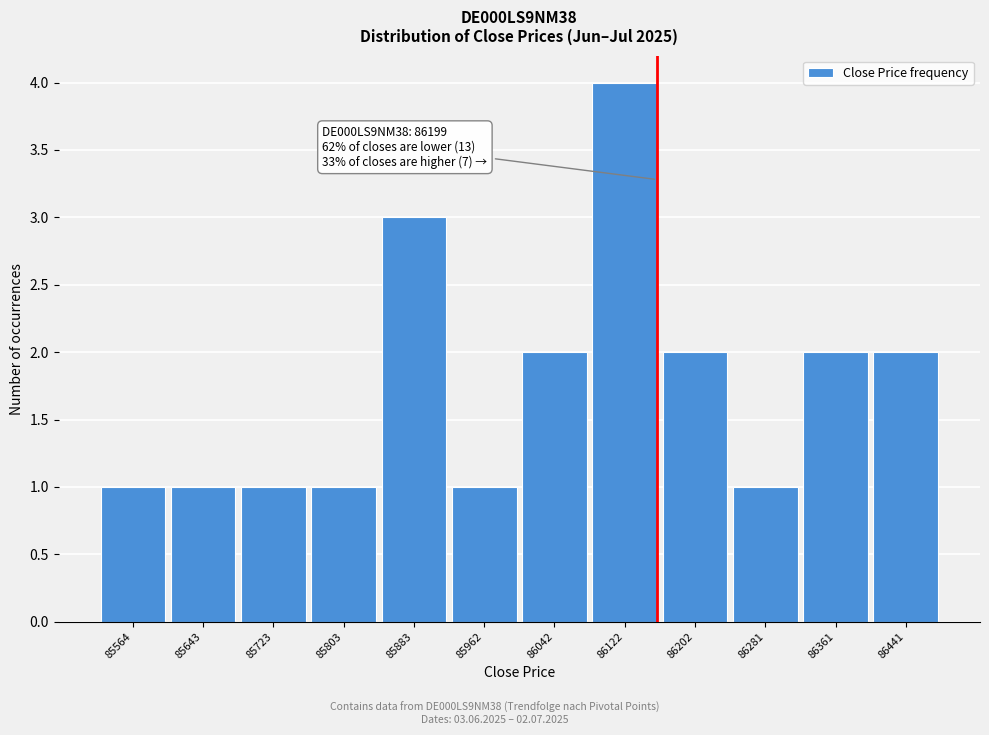

Reading left to right, what are all the values shown in this chart?

85564=1	85643=1	85723=1	85803=1	85883=3	85962=1	86042=2	86122=4	86202=2	86281=1	86361=2	86441=2